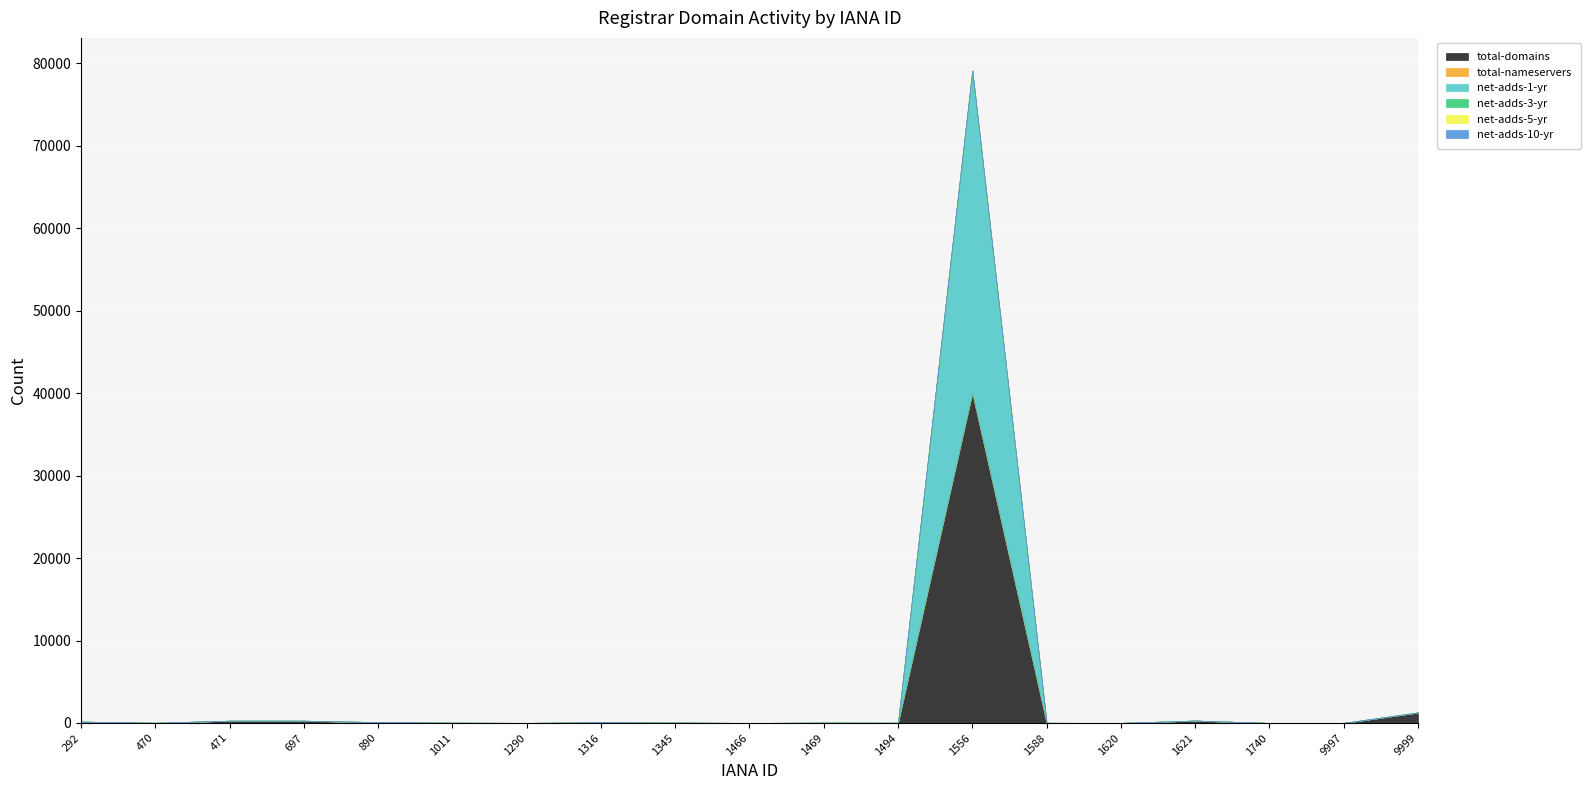

At which category is the sum across all series the highest?

1556